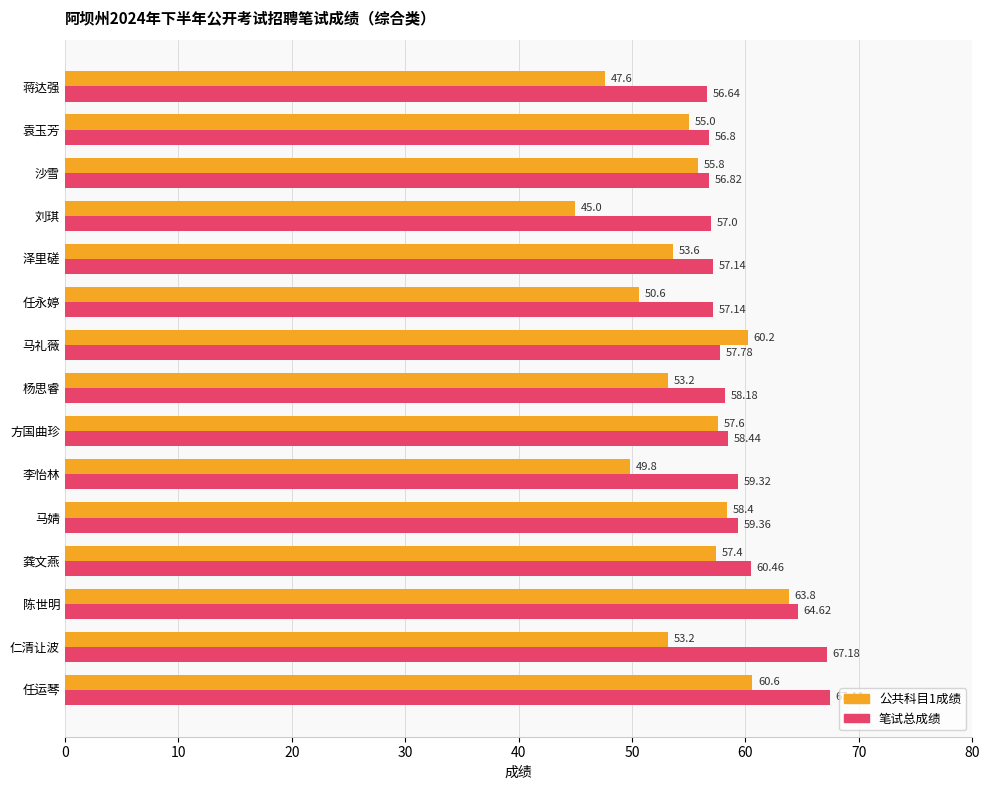

At which label is 公共科目1成绩 closest to 54?

泽里磋